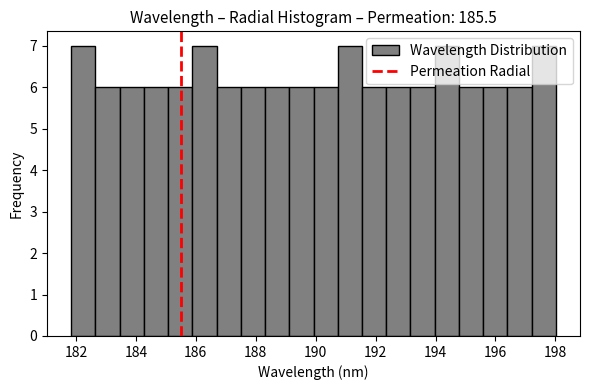

Reading left to right, transcribe this chart: for each bar, give the range it covers on the x-axis and its height. Neither the bar edges nor the heights are printed on the chart, so give them approximately, as read against the axes.

181.8 to 182.6: 7
182.6 to 183.4: 6
183.4 to 184.2: 6
184.2 to 185.0: 6
185.0 to 185.8: 6
185.8 to 186.6: 7
186.6 to 187.6: 6
187.6 to 188.4: 6
188.4 to 189.2: 6
189.2 to 190.0: 6
190.0 to 190.8: 6
190.8 to 191.6: 7
191.6 to 192.4: 6
192.4 to 193.2: 6
193.2 to 194.0: 6
194.0 to 194.8: 7
194.8 to 195.6: 6
195.6 to 196.4: 6
196.4 to 197.2: 6
197.2 to 198.0: 7